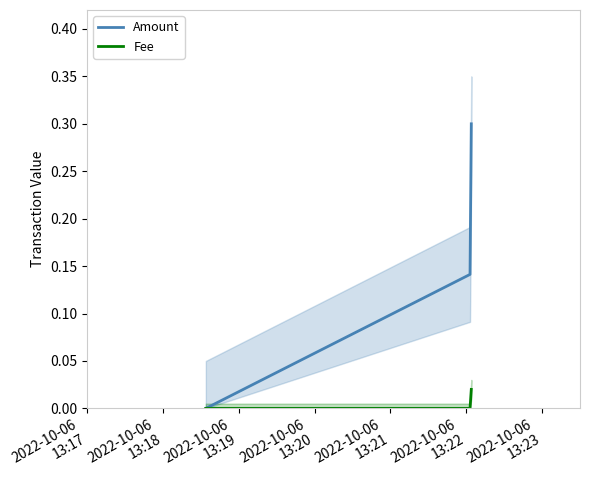

At 2022-10-06
13:17, list the series in order from largest to smallest.

Amount, Fee